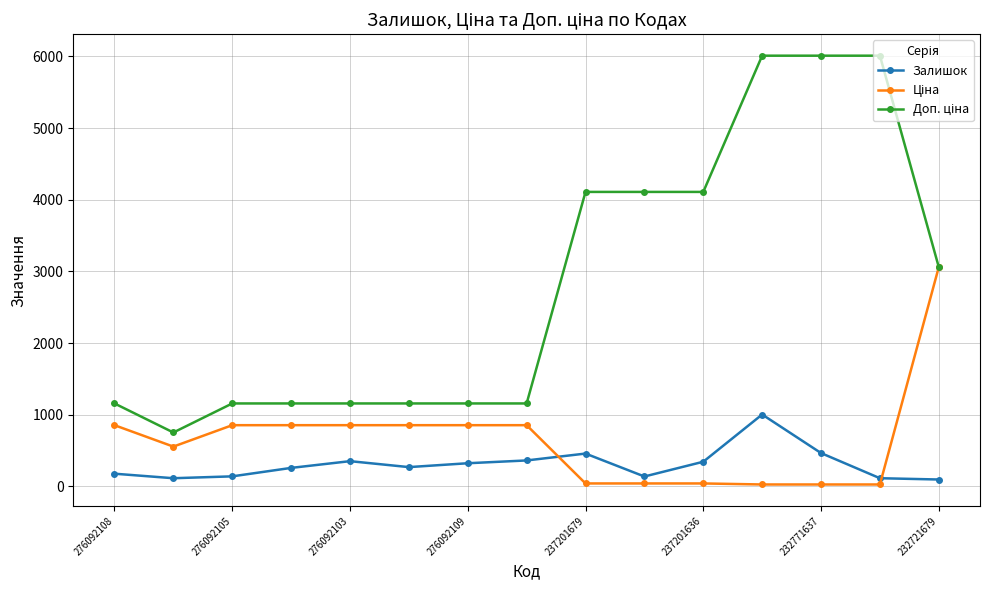

At how many categories does at least one series exceed 5352?

3